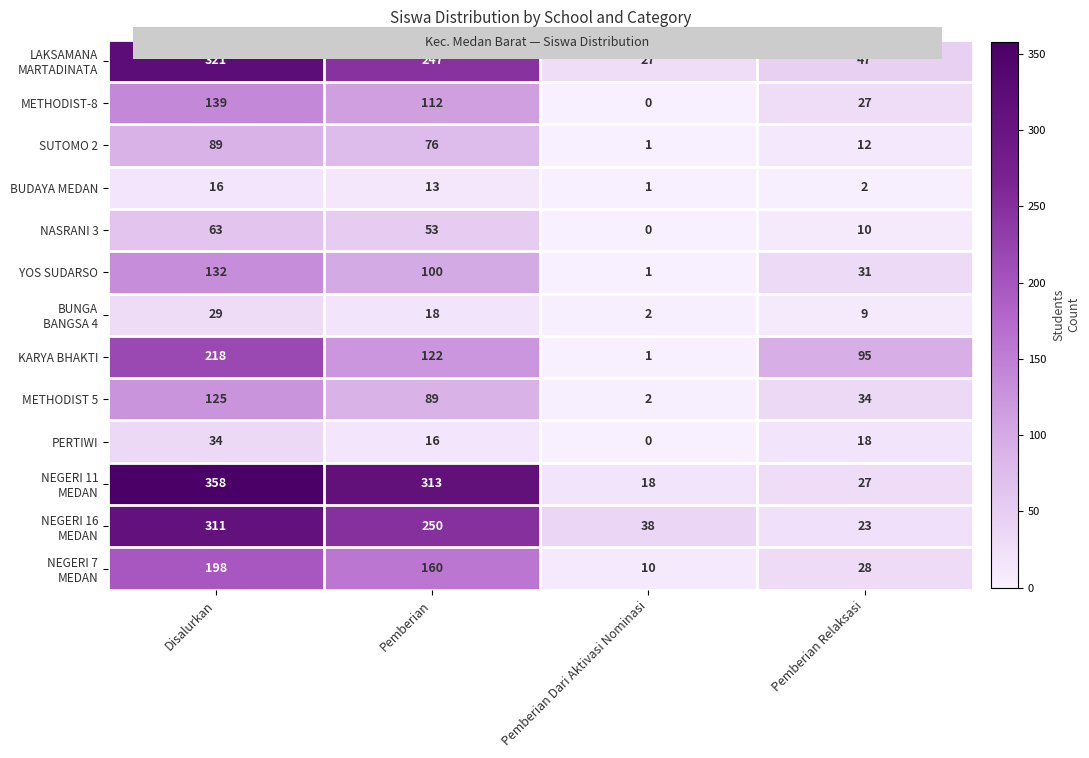

How many series are shown in this chart?

13